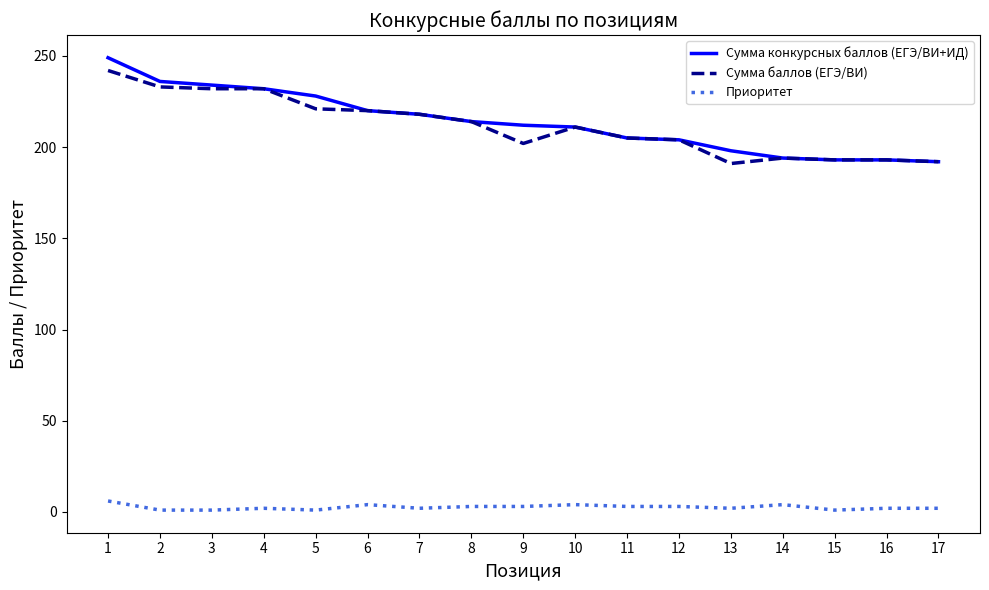

What is the maximum value shown in the chart?

249